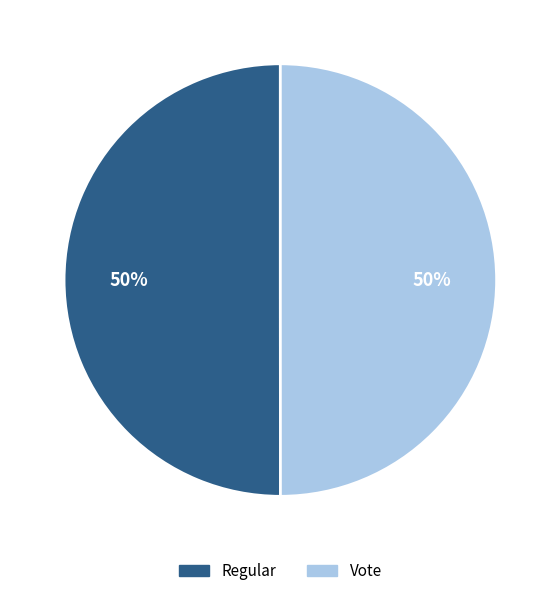

To the nearest percent, what is the combined percentage of Regular and Vote?

100%